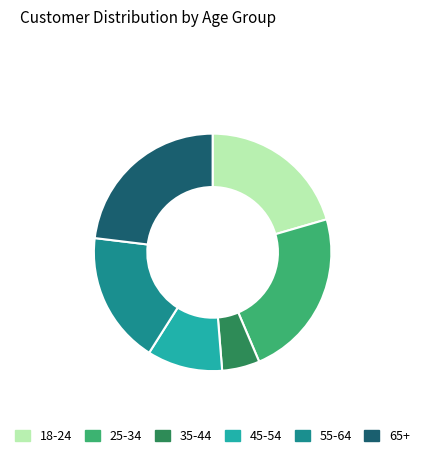

How many segments does this pie chart have?

6